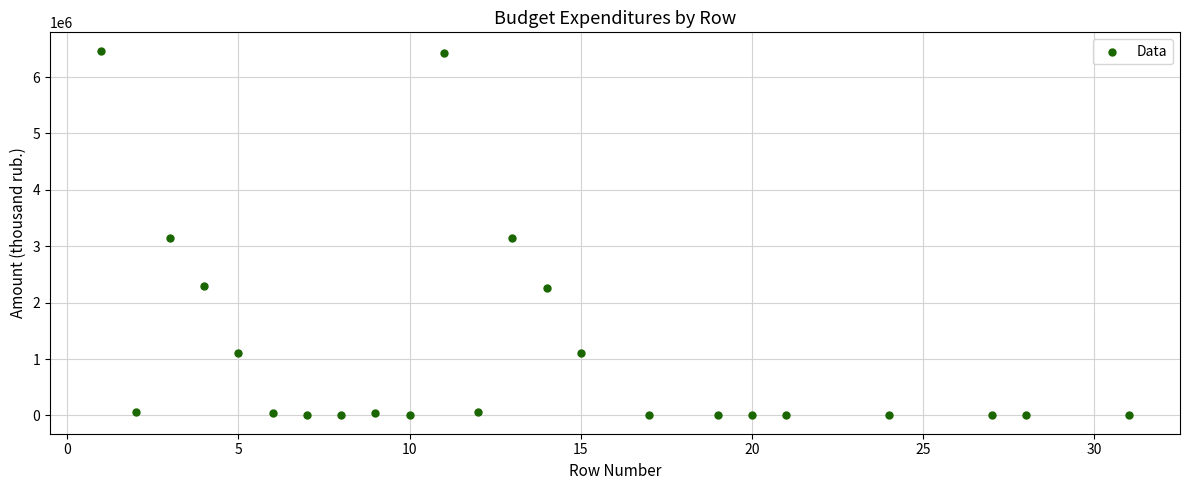

What is the range of Y values (max minus min)?

6470176.7